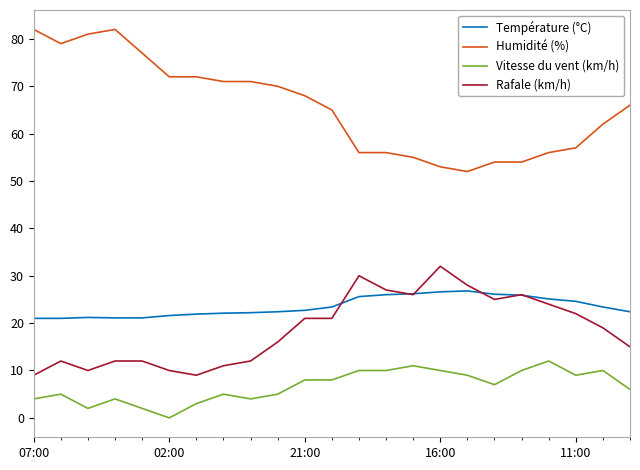

What is the maximum value for Vitesse du vent (km/h)?

12.0